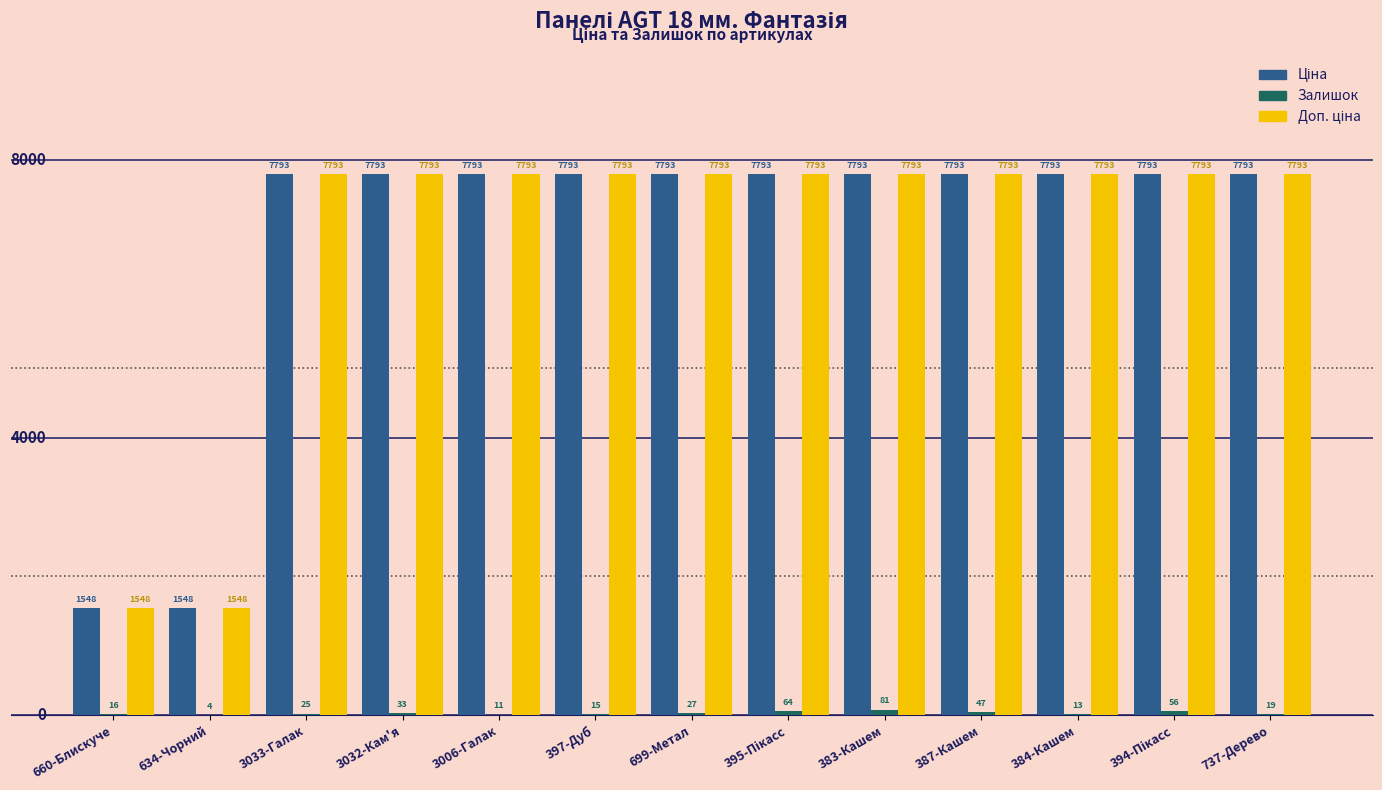

At which category is the sum across all series the highest?

383-Кашем